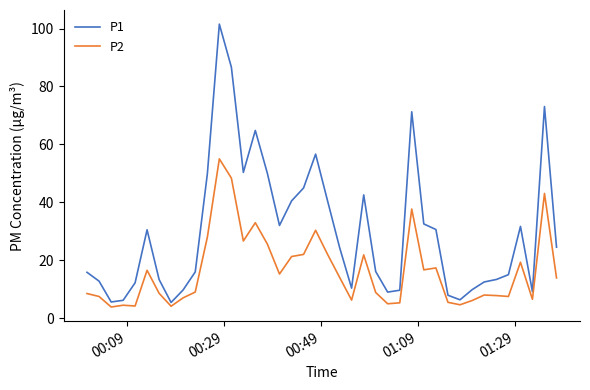

In P1, how many points are lower than both neighbors (excluding endpoints)?

8